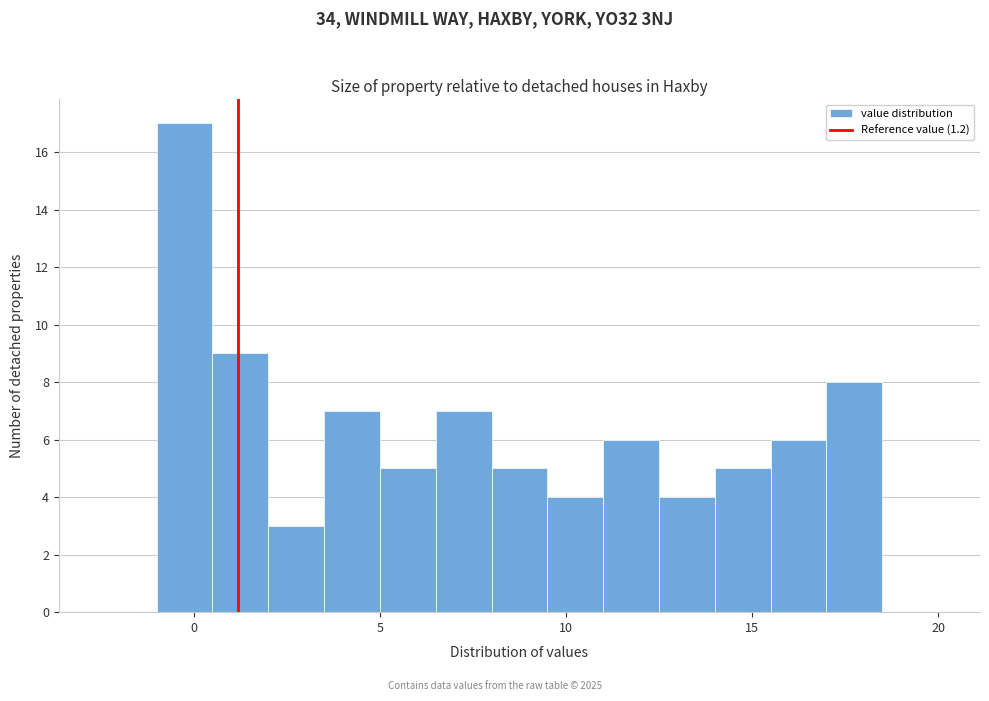

Around what value on the x-axis is the tallest bar? Give the approximate position of its centre, as read against the axis.

0.0